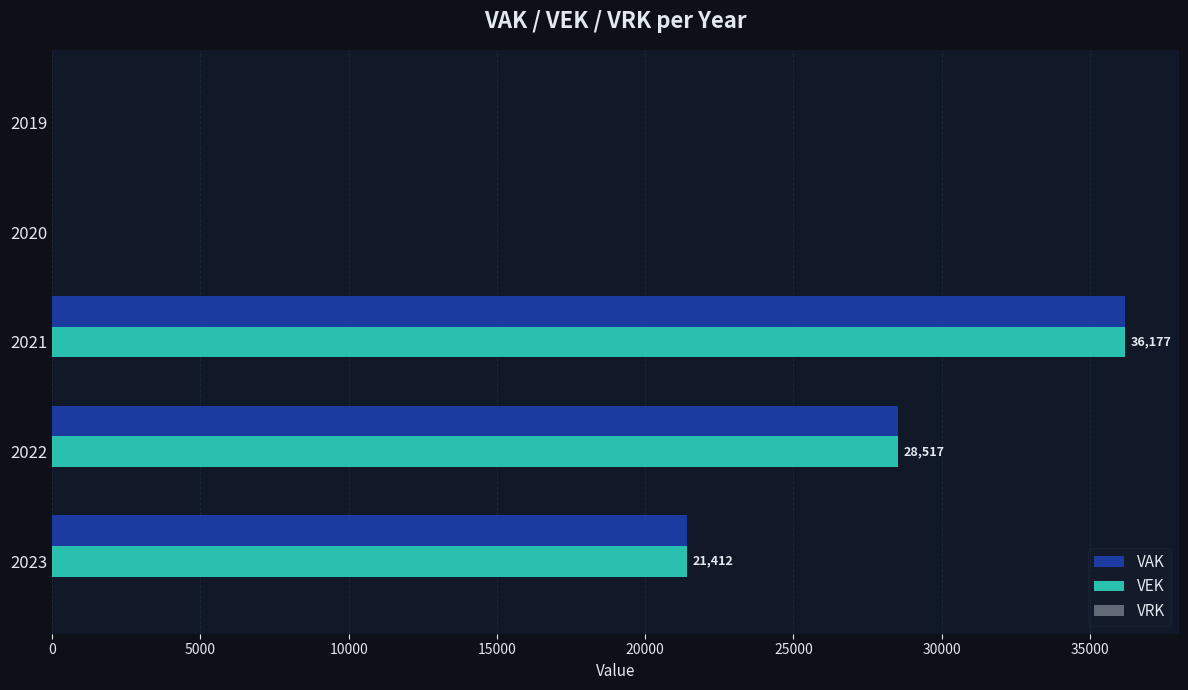

The value of VAK at 2020 is -12869. True or false?

False